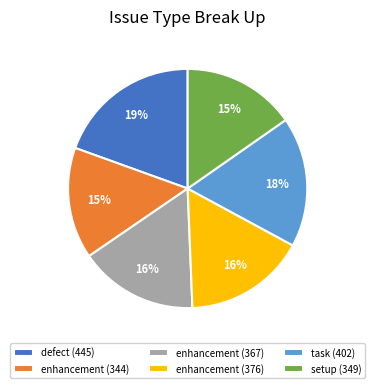

To the nearest percent, what portion does task (402) represent?

18%